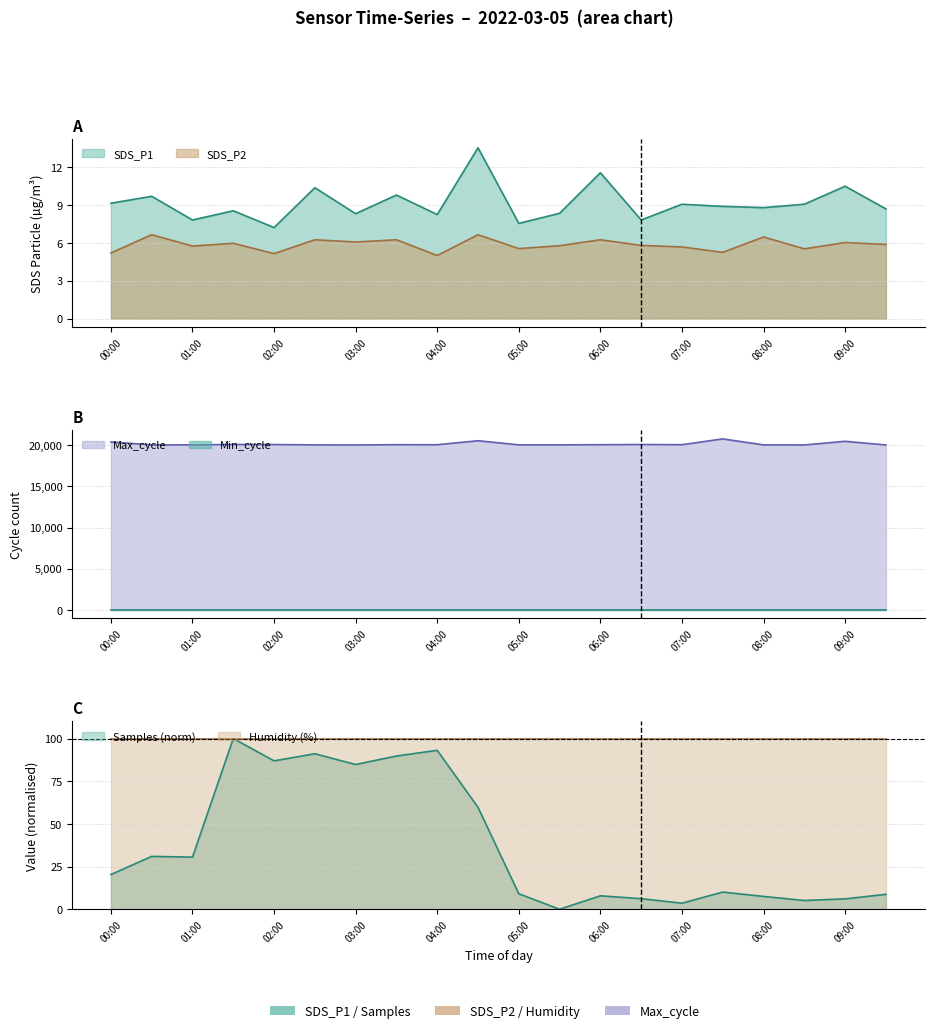

Does the chart display data point markers on the line(s)?

No